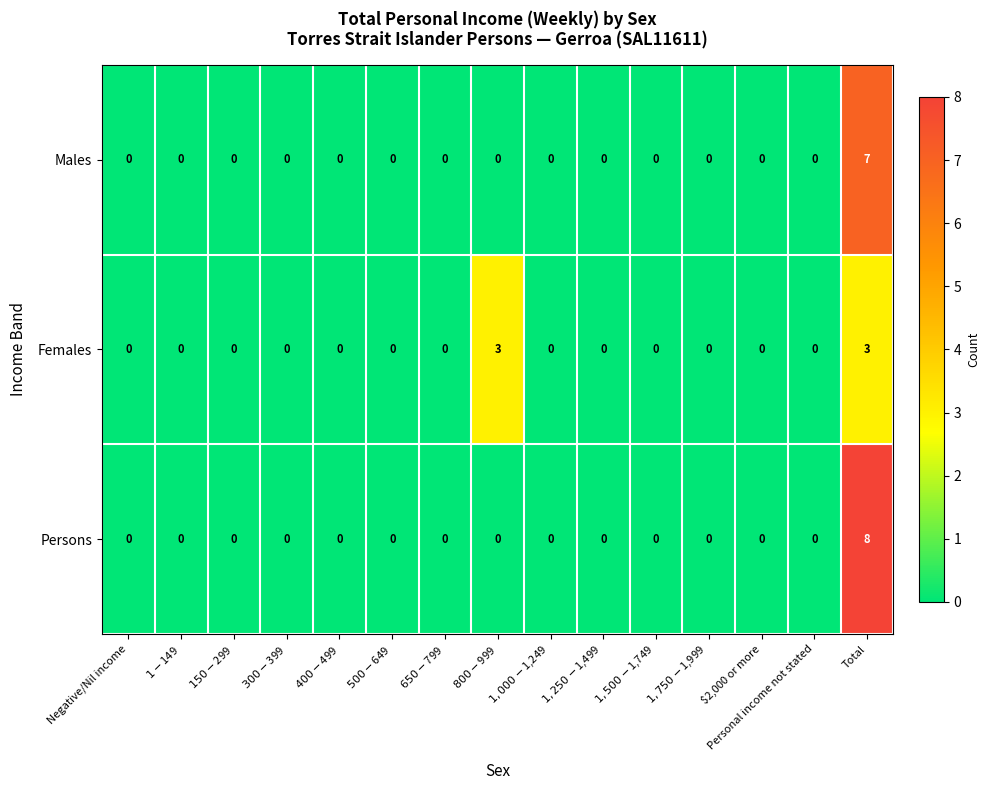

The Males series shows -2 at $2,000 or more. True or false?

False